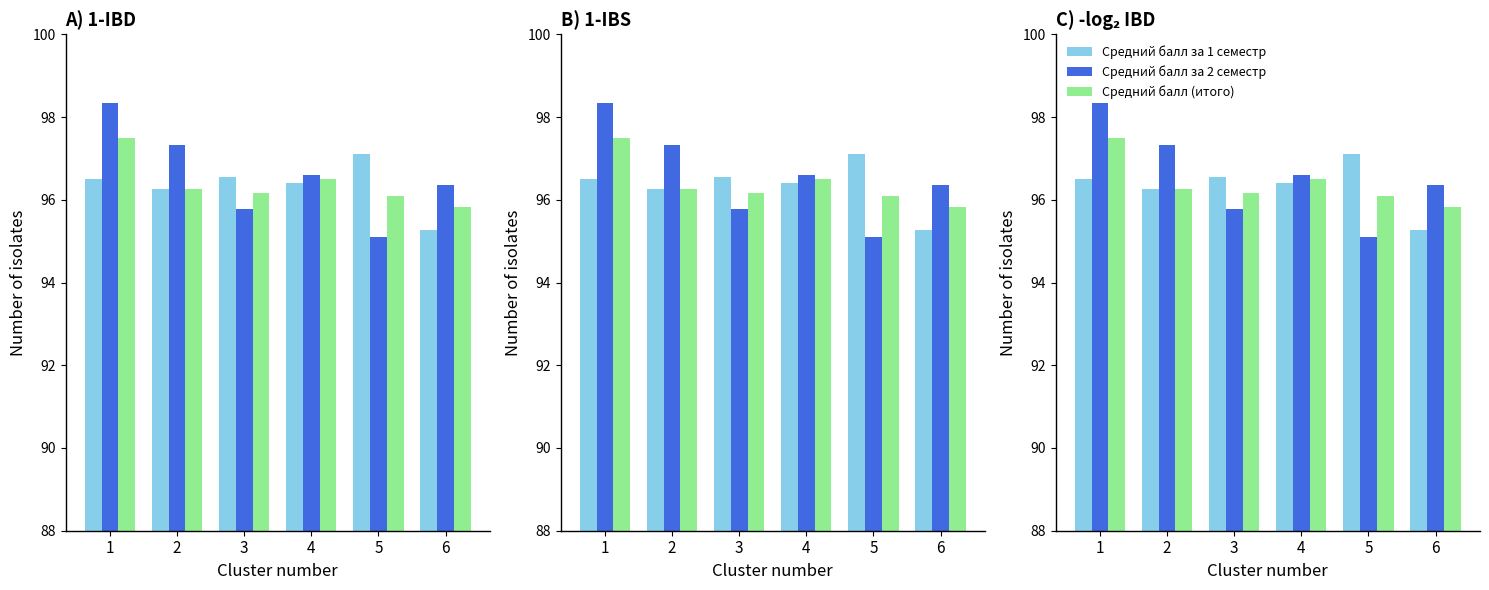

List the series in order of their peak value, lowest first.

Средний балл за 1 семестр, Средний балл (итого), Средний балл за 2 семестр